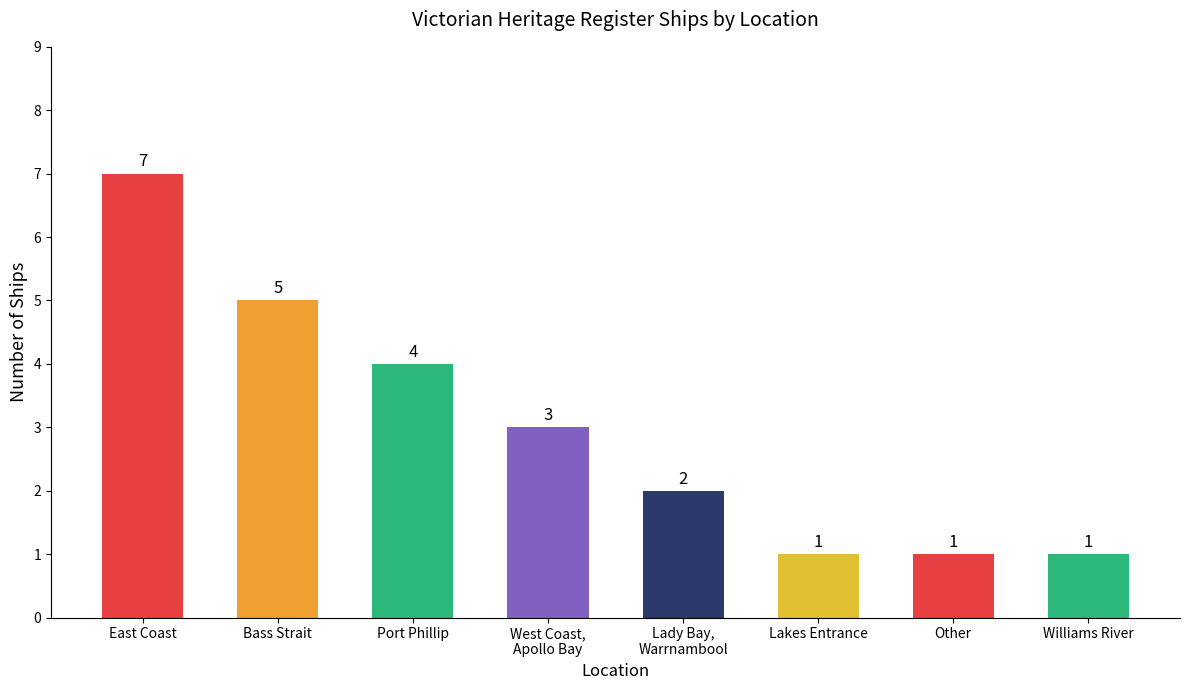

What is the value of the 3rd bar from the left?

4